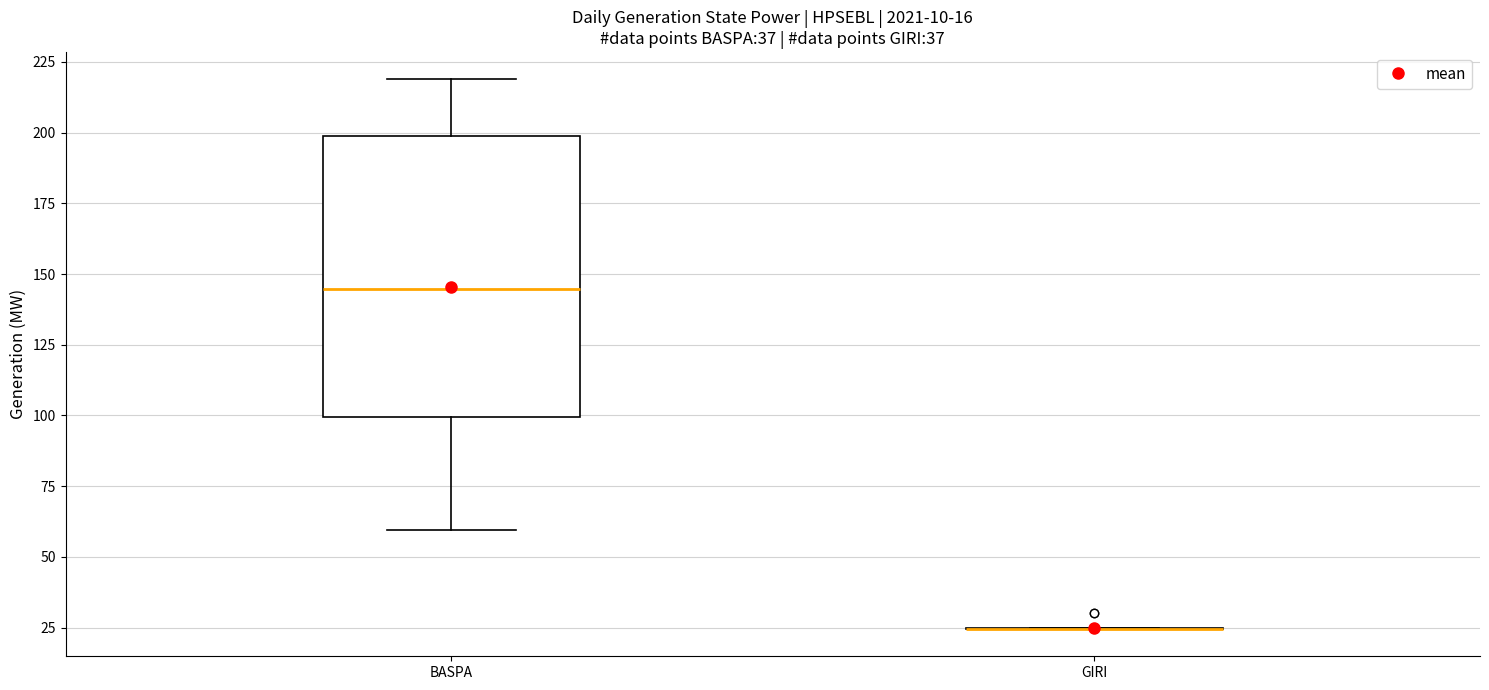

Comparing the boxes themselves (not the whiskers), which one is the tallest?

BASPA